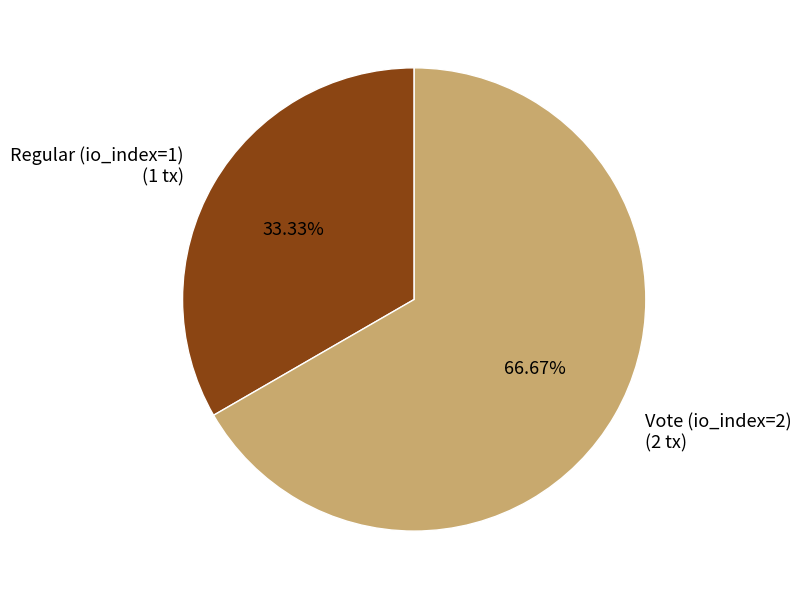

What is the ratio of the value at Vote (io_index=2) to the value at Regular (io_index=1)?

2.0